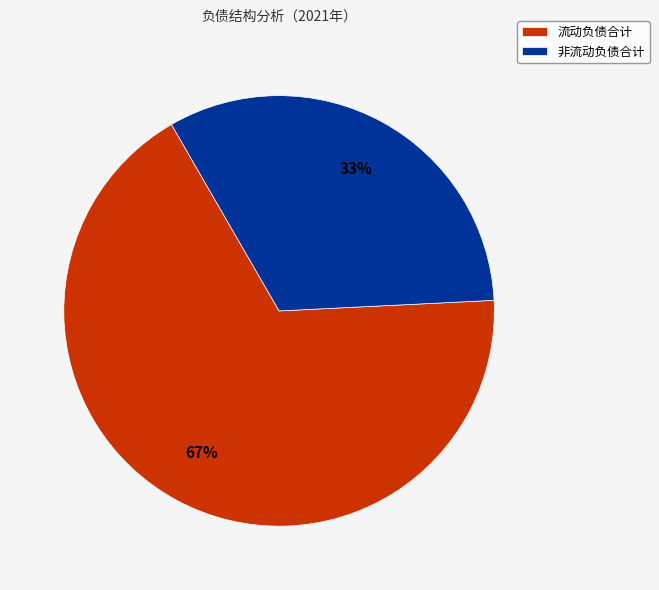

Rank the categories by value from lowest to highest.

非流动负债合计, 流动负债合计